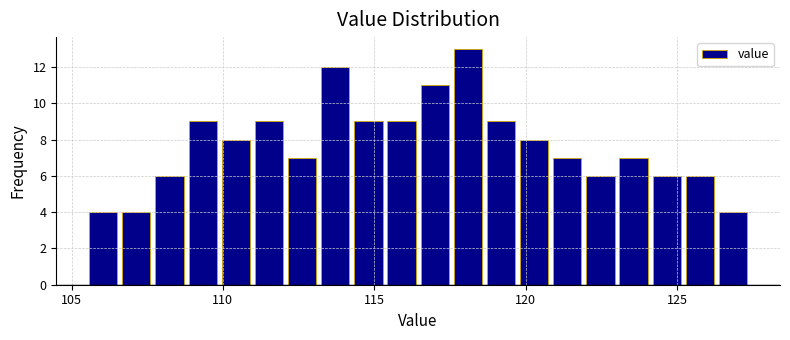

Around what value on the x-axis is the tallest bar? Give the approximate position of its centre, as read against the axis.

118.0